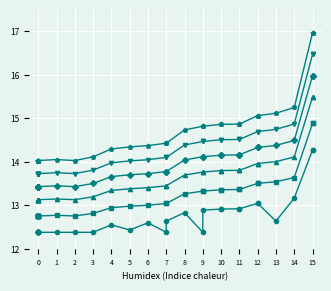

At which category does l80_3 reach its first local peak?

1